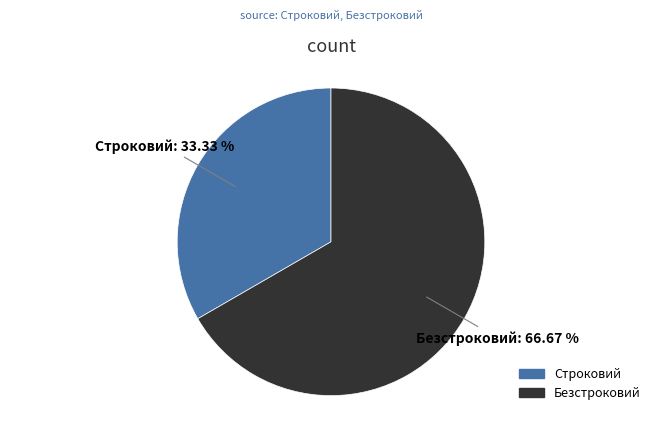

To the nearest percent, what is the difference between the Безстроковий and Строковий slice percentages?

33%